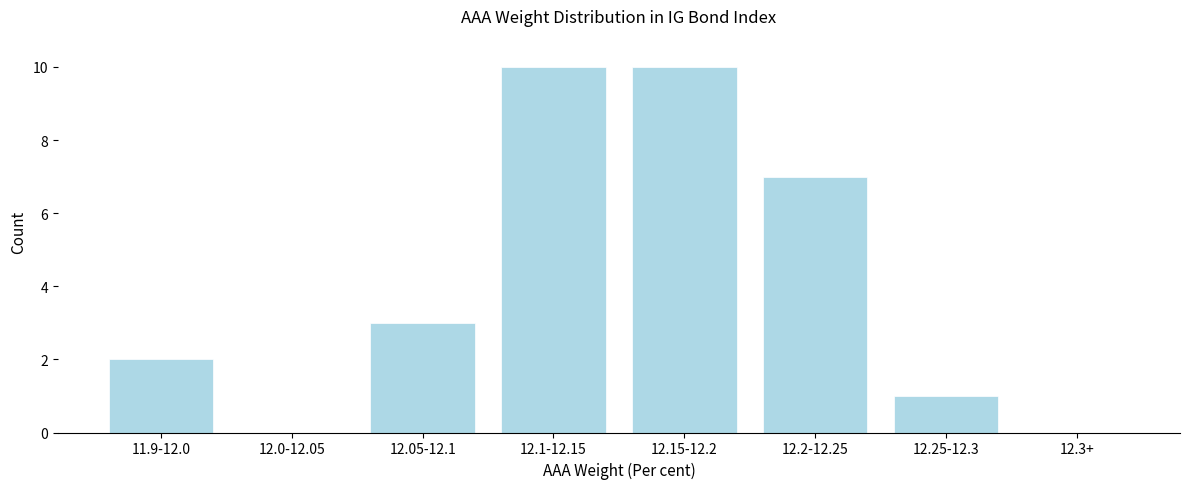

Reading right to left, what are all the values shown in this chart?

12.3+=0	12.25-12.3=1	12.2-12.25=7	12.15-12.2=10	12.1-12.15=10	12.05-12.1=3	12.0-12.05=0	11.9-12.0=2